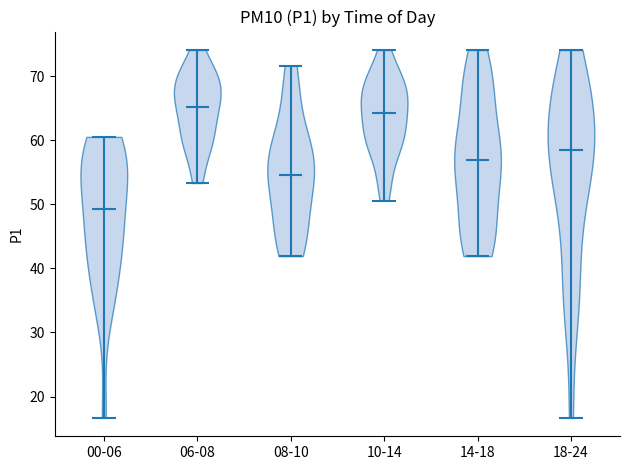

What is the highest point the violin for 18-24 reaches on the y-axis? The values are not printed on the chart, so give them approximately, as read against the axis.

74